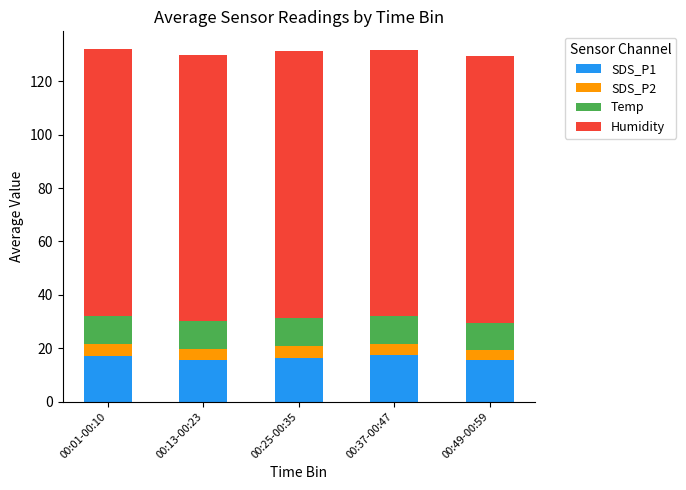

What is the highest value of the SDS_P1 series?

17.3